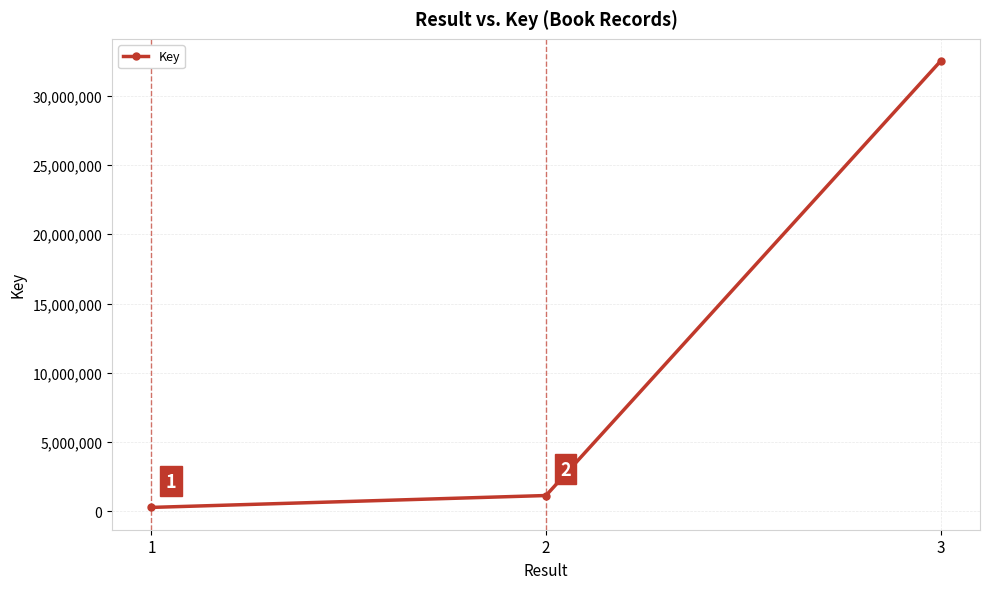

How many data points does each series have?

3